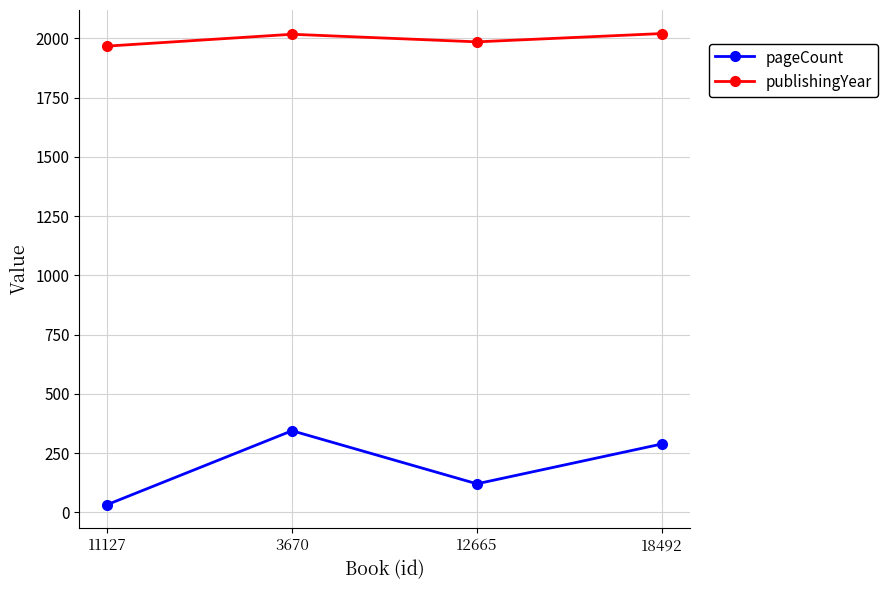

What is the maximum value for pageCount?

344